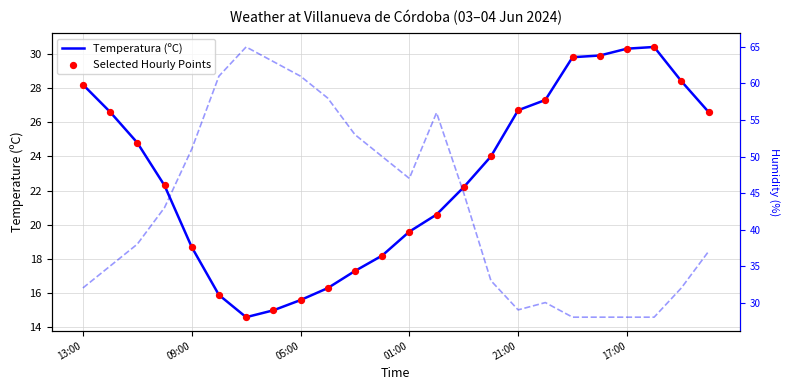

Which series contains the lowest Y value?

Temperatura (ºC)